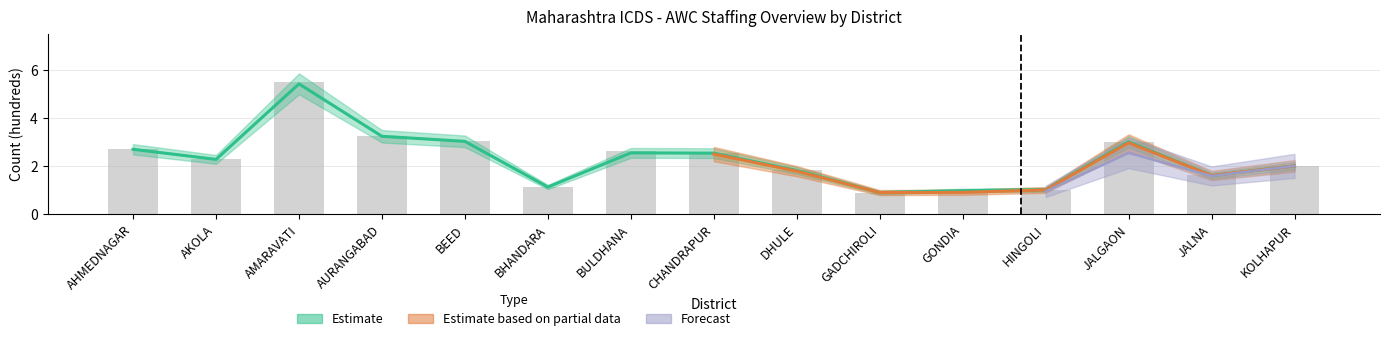

What is the value of the 8th bar from the left?

2.5